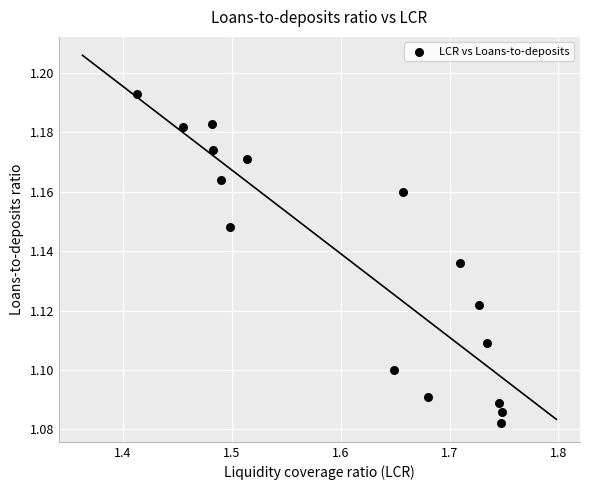

What is the range of X values (max minus min)?

0.3